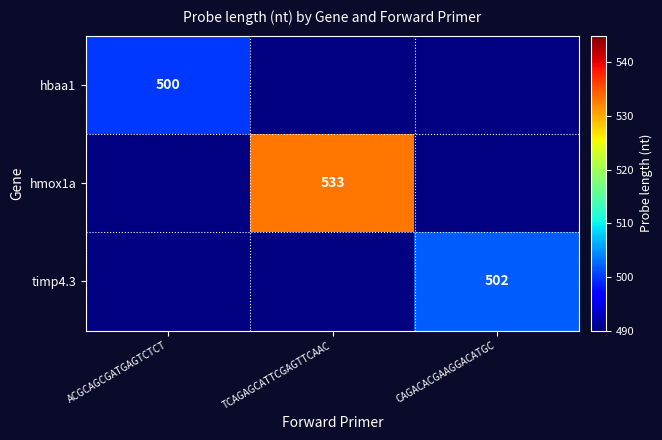

The hbaa1 series shows 500 at ACGCAGCGATGAGTCTCT. True or false?

True